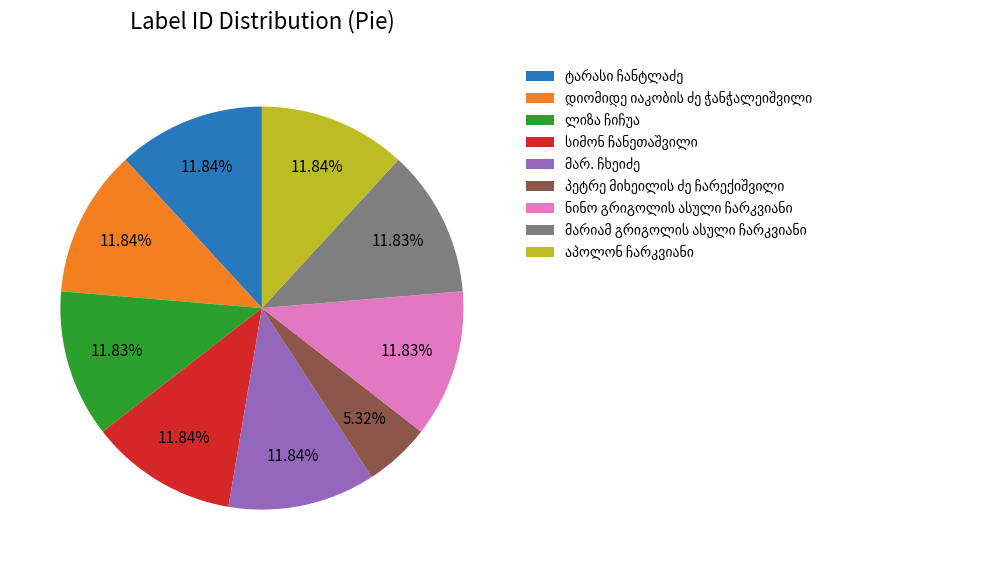

Is there a majority slice in this chart?

No